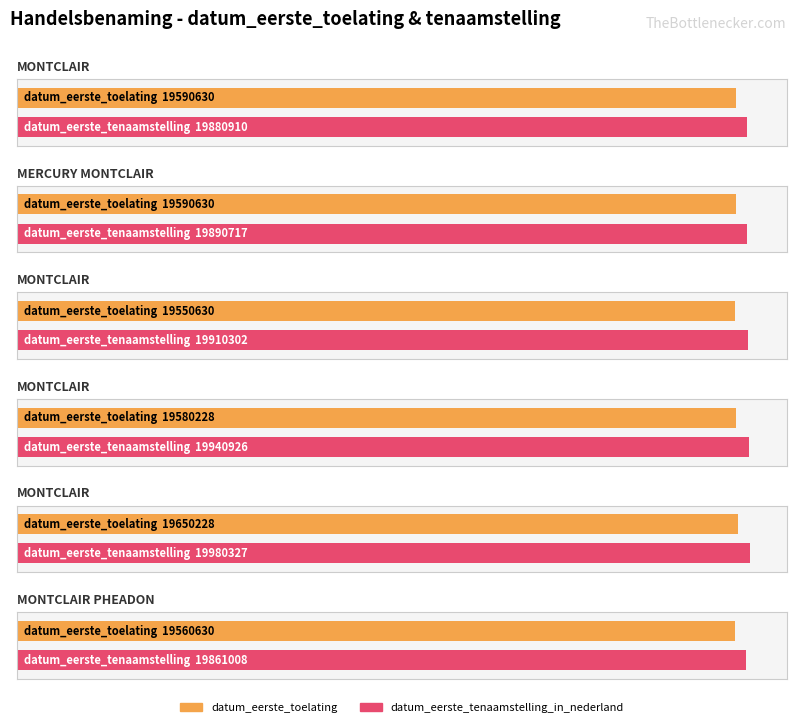

Reading right to left, extract all data points from this chart.

datum_eerste_toelating: MONTCLAIR PHEADON=19560630	MONTCLAIR=19650228	MONTCLAIR=19580228	MONTCLAIR=19550630	MERCURY MONTCLAIR=19590630	MONTCLAIR=19590630
datum_eerste_tenaamstelling_in_nederland: MONTCLAIR PHEADON=19861008	MONTCLAIR=19980327	MONTCLAIR=19940926	MONTCLAIR=19910302	MERCURY MONTCLAIR=19890717	MONTCLAIR=19880910